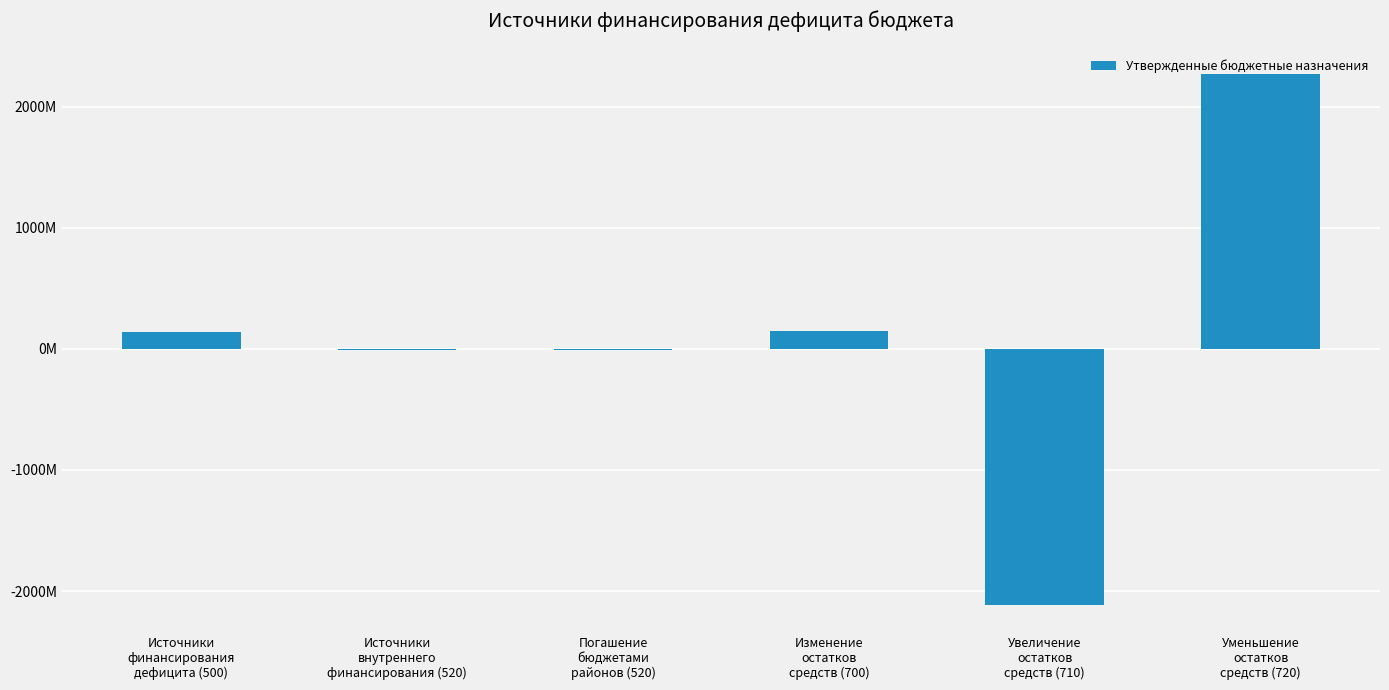

Reading left to right, transcribe all the data shown in this chart.

Источники
финансирования
дефицита (500)=141734951.4	Источники
внутреннего
финансирования (520)=-8942857.0	Погашение
бюджетами
районов (520)=-8942857.0	Изменение
остатков
средств (700)=150677808.4	Увеличение
остатков
средств (710)=-2117810894.8	Уменьшение
остатков
средств (720)=2268488703.3